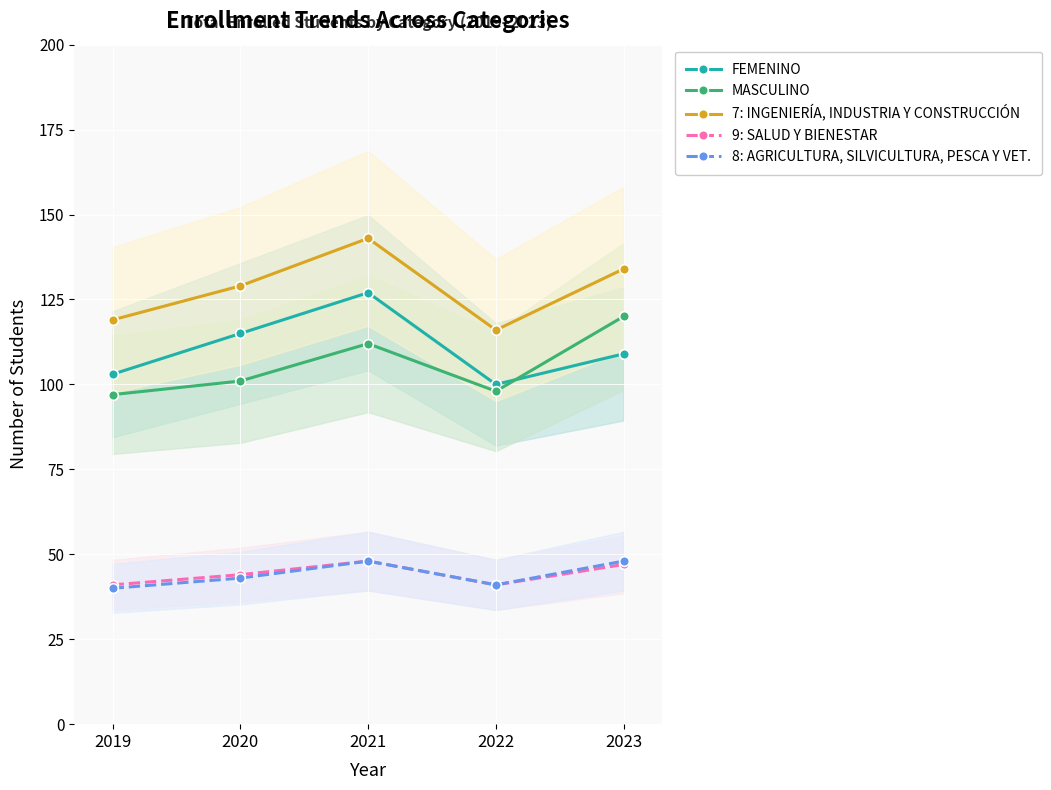

True or false: 7: INGENIERÍA, INDUSTRIA Y CONSTRUCCIÓN and 8: AGRICULTURA, SILVICULTURA, PESCA Y VET. intersect in this chart.

False